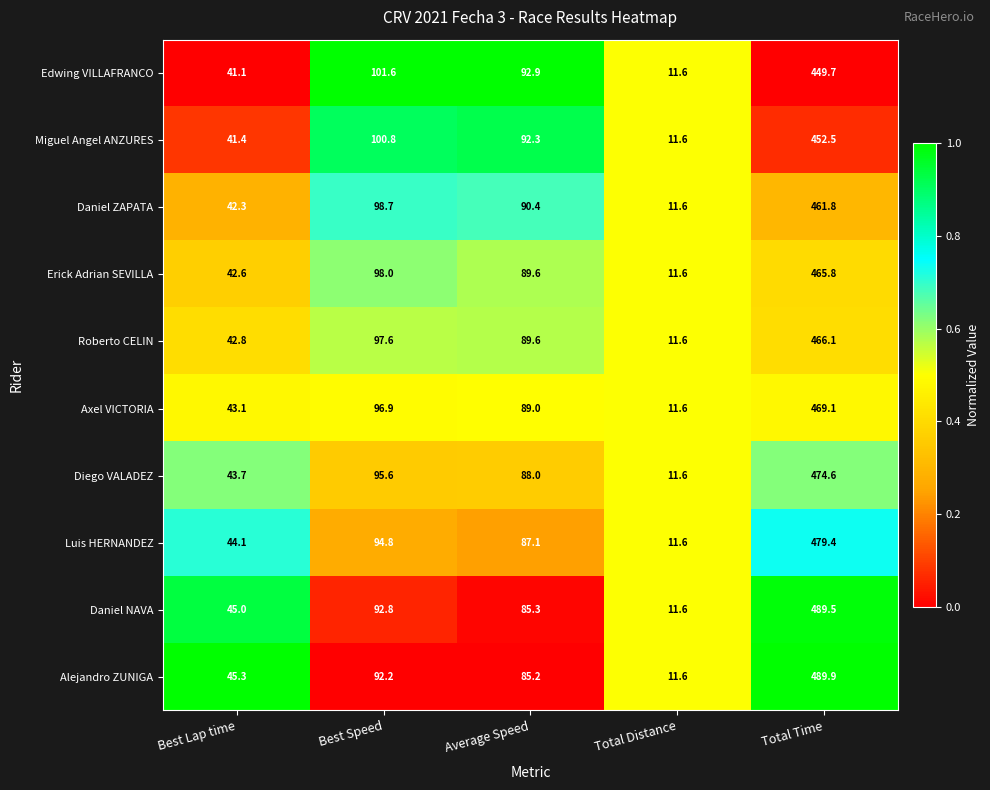

Rank the series at Best Lap time from lowest to highest value.

Edwing VILLAFRANCO, Miguel Angel ANZURES, Daniel ZAPATA, Erick Adrian SEVILLA, Roberto CELIN, Axel VICTORIA, Diego VALADEZ, Luis HERNANDEZ, Daniel NAVA, Alejandro ZUNIGA